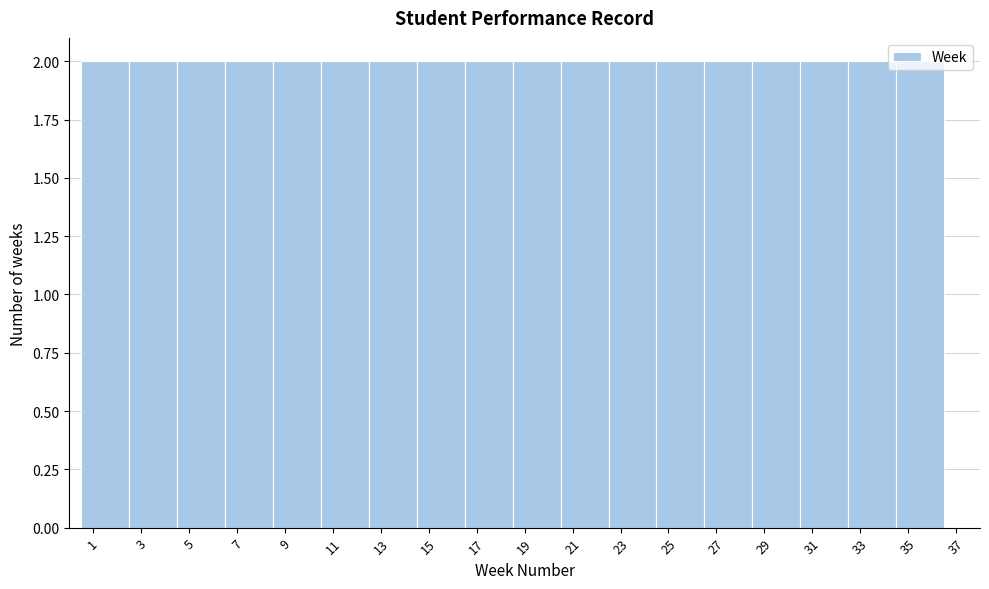

Reading left to right, list every bar in this chart as the range it spans on the x-axis followed by its height. The values are not printed on the chart, so give them approximately, as read against the axis.

0.5 to 2.5: 2
2.5 to 4.5: 2
4.5 to 6.5: 2
6.5 to 8.5: 2
8.5 to 10.5: 2
10.5 to 12.5: 2
12.5 to 14.5: 2
14.5 to 16.5: 2
16.5 to 18.5: 2
18.5 to 20.5: 2
20.5 to 22.5: 2
22.5 to 24.5: 2
24.5 to 26.5: 2
26.5 to 28.5: 2
28.5 to 30.5: 2
30.5 to 32.5: 2
32.5 to 34.5: 2
34.5 to 36.5: 2